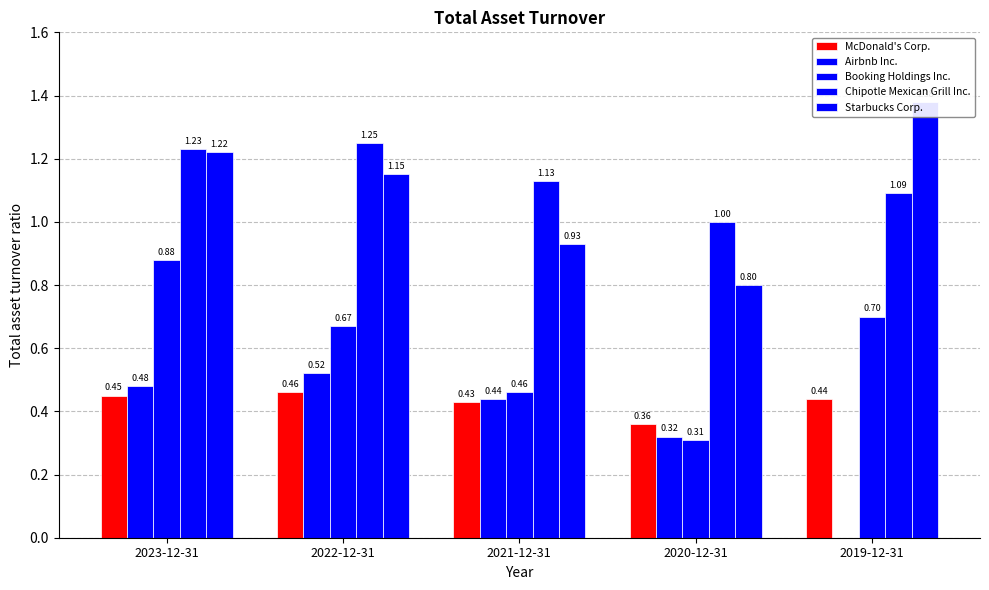

Which category has the highest value in the Airbnb Inc. series?

2022-12-31